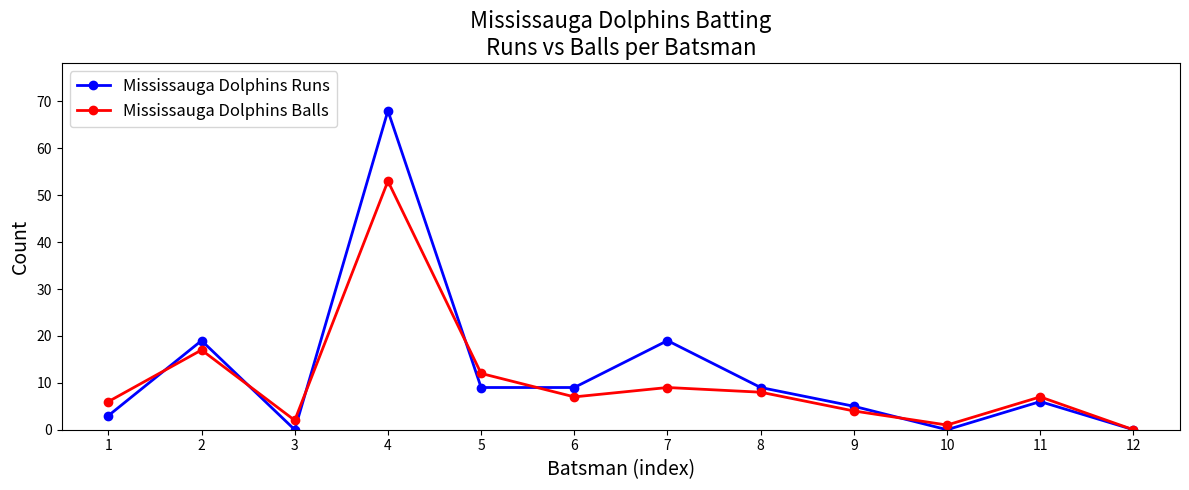

Rank the series by their average value, from highest to lowest.

Mississauga Dolphins Runs, Mississauga Dolphins Balls